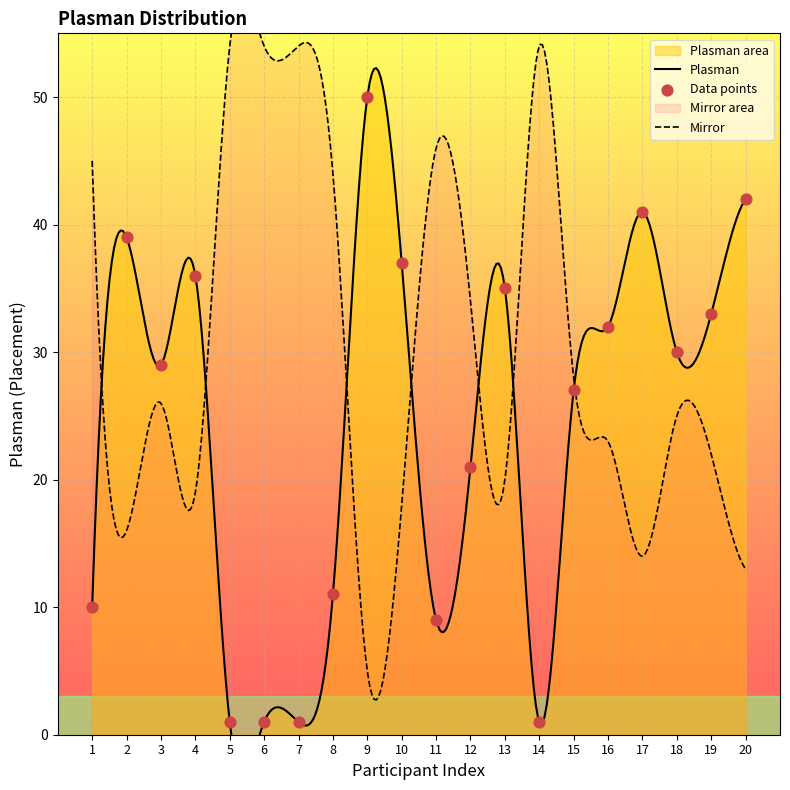

Approximately how many times larger is the value at 16 compared to 18?

1.1